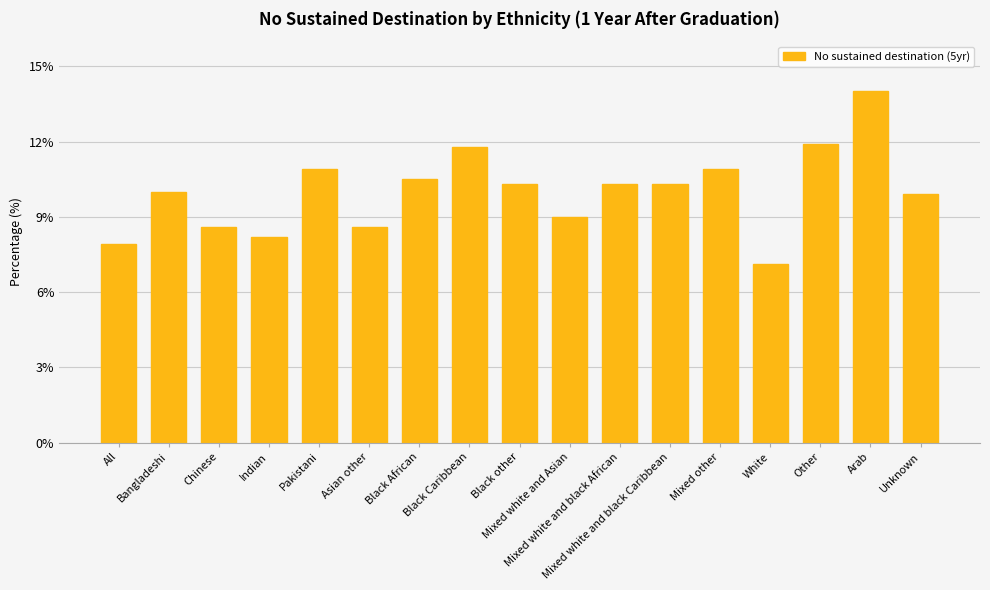

What is the difference between the maximum and second lowest values?

6.1